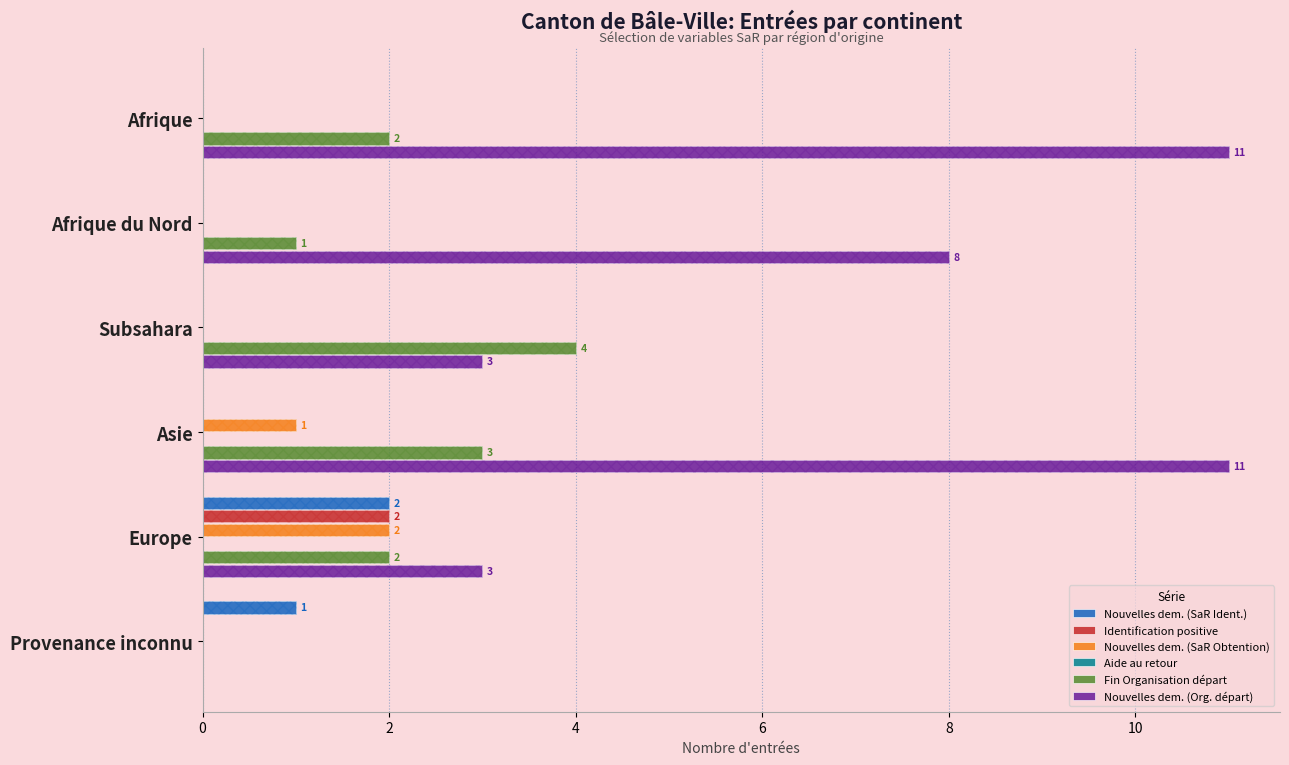

Between 0 and 4, which series saw the biggest shift?

Nouvelles dem. (Org. départ)